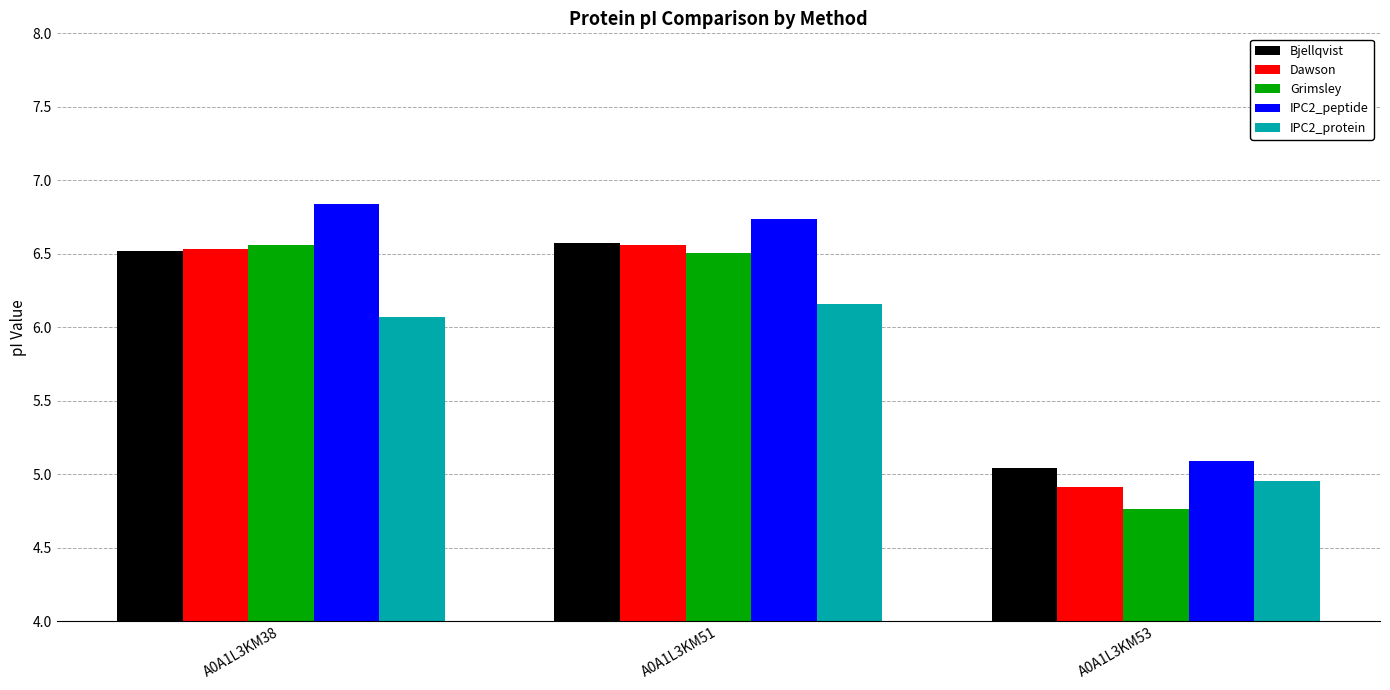

The value of Dawson at A0A1L3KM51 is 4.5. True or false?

False